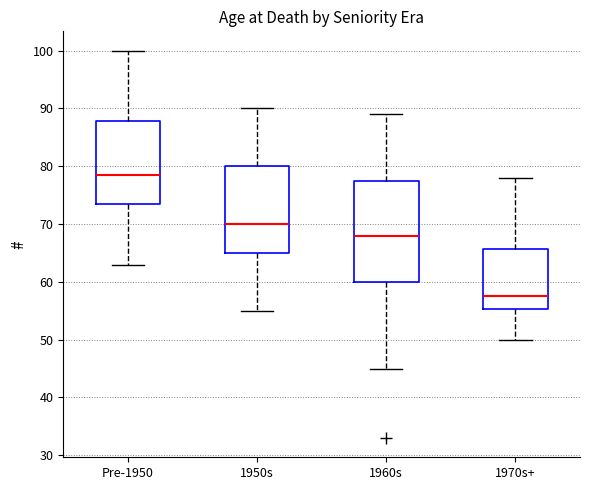

Where does the upper whisker of the box for 1970s+ end on the y-axis? The values are not printed on the chart, so give them approximately, as read against the axis.

78